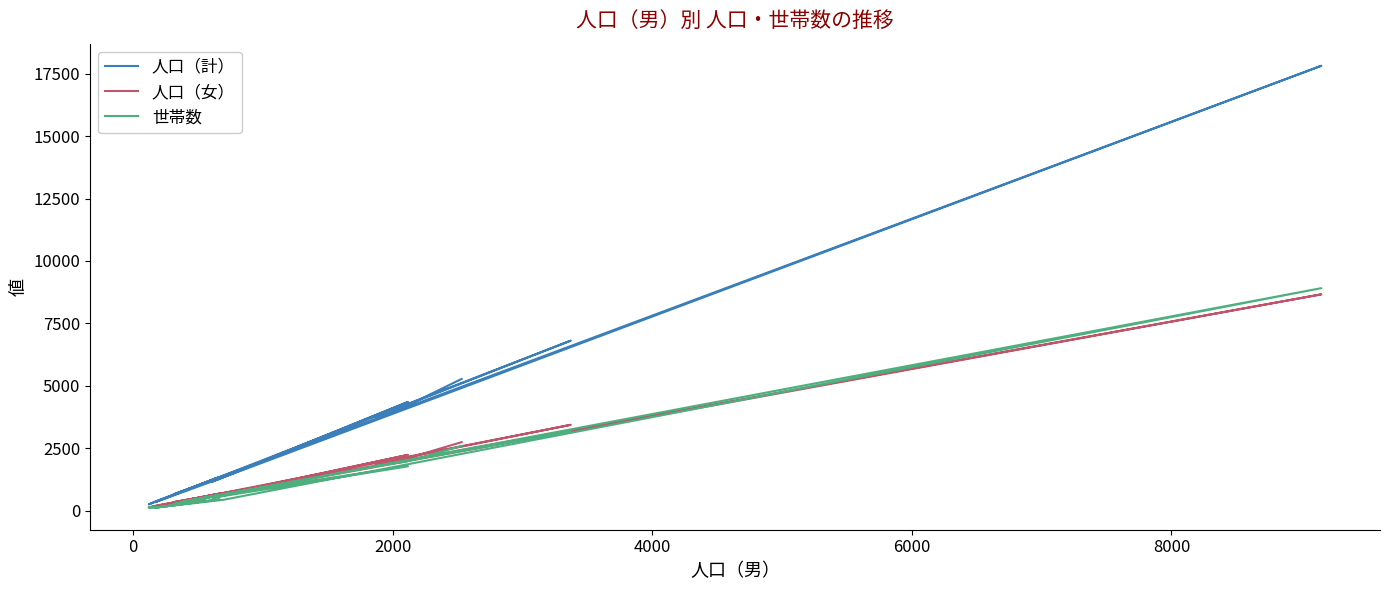

What is the total value across all series at 2000?

7403